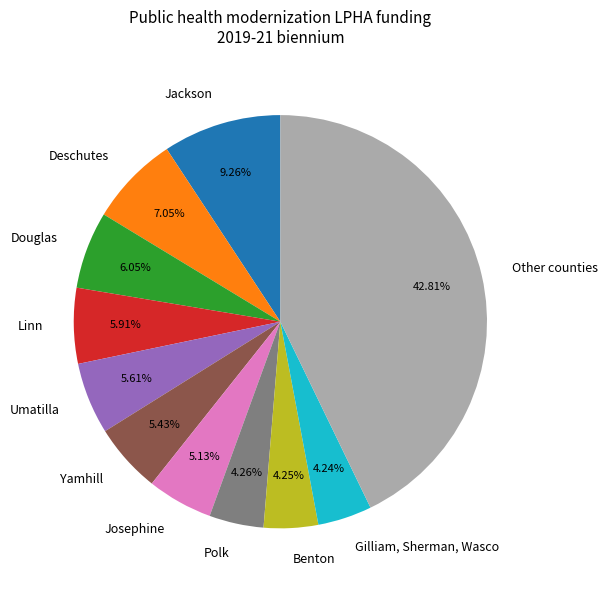

How many segments does this pie chart have?

11